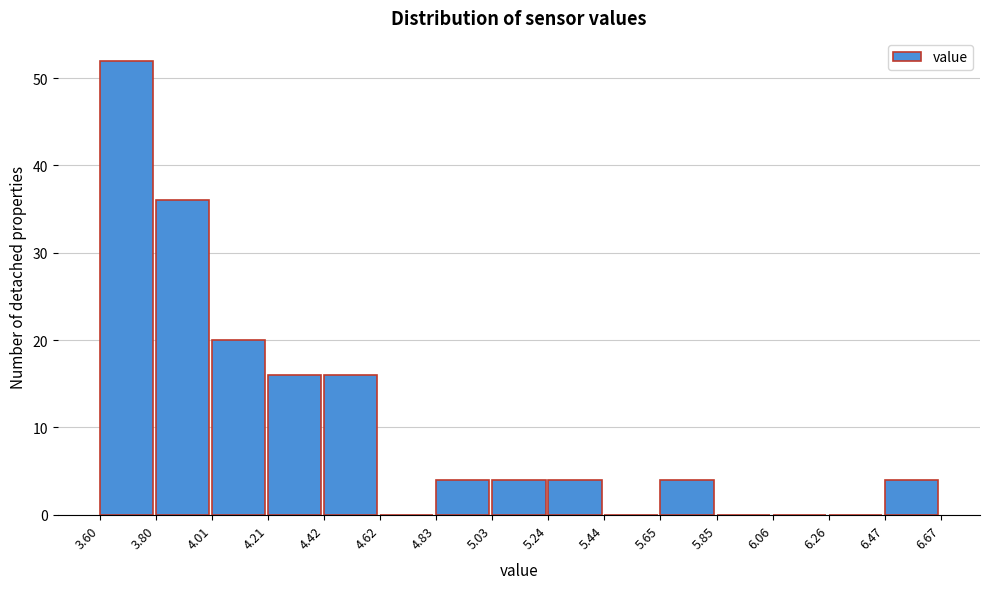

What is the height of the bar covering 6.47 to 6.67 on the x-axis? The values are not printed on the chart, so give them approximately, as read against the axis.

4